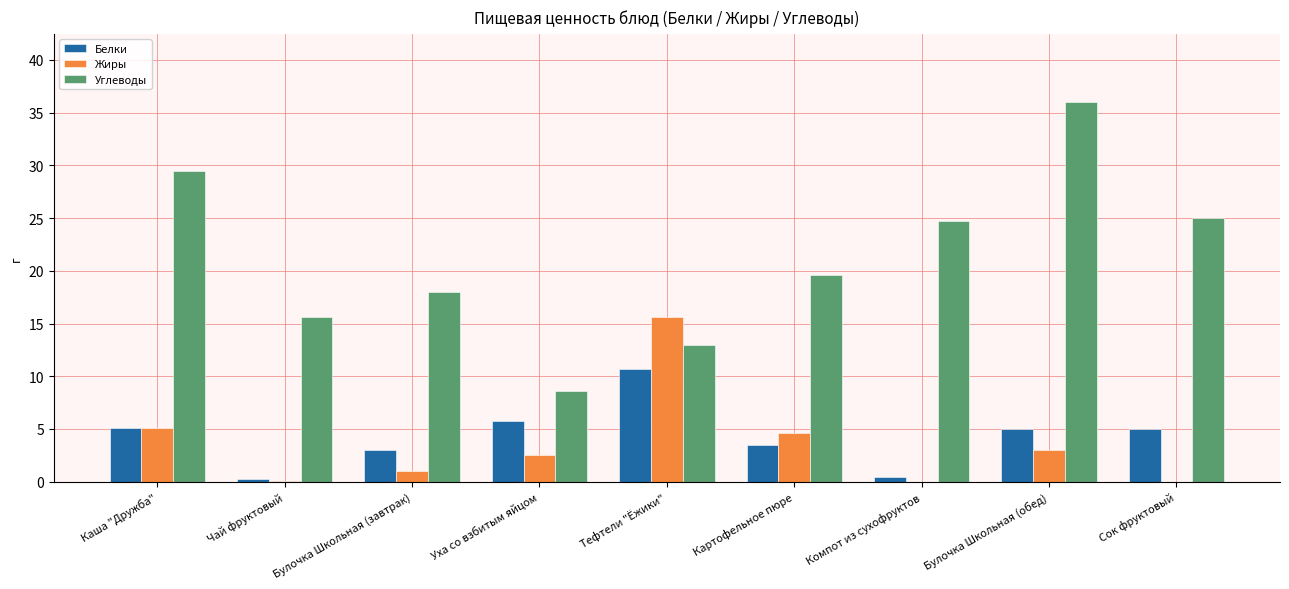

Which series has the largest total across all categories?

Углеводы